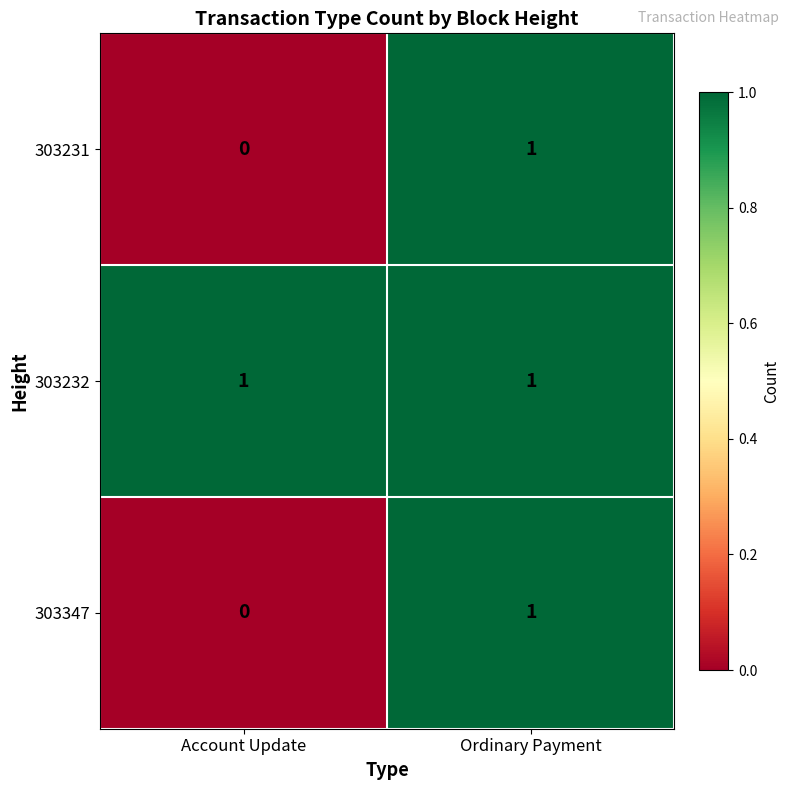

At which label is 303231 closest to 0?

Account Update